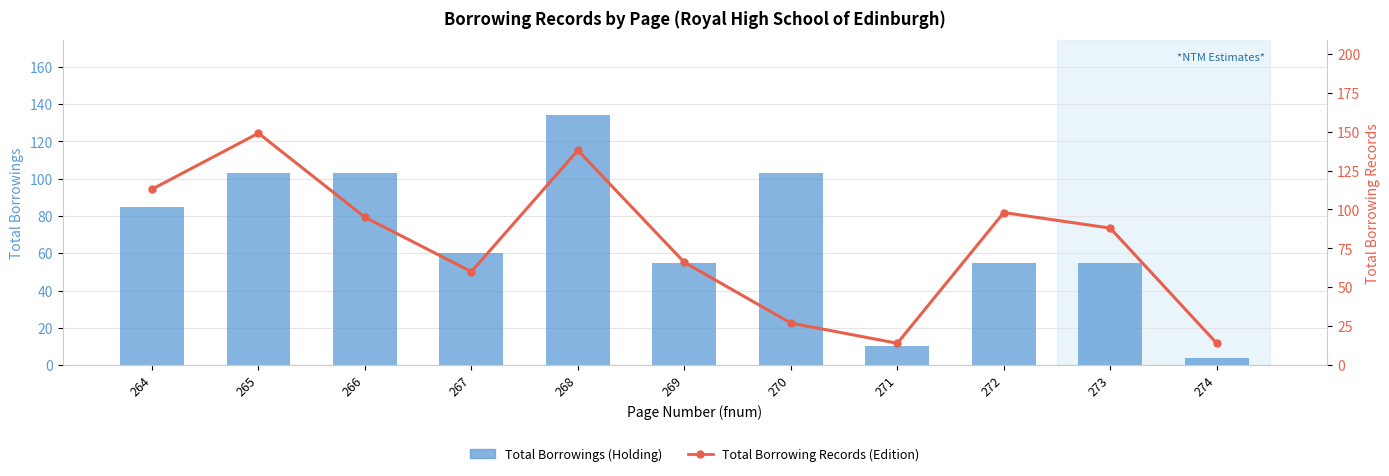

How many data points in Total Borrowing Records (Edition) are less than 88?

5